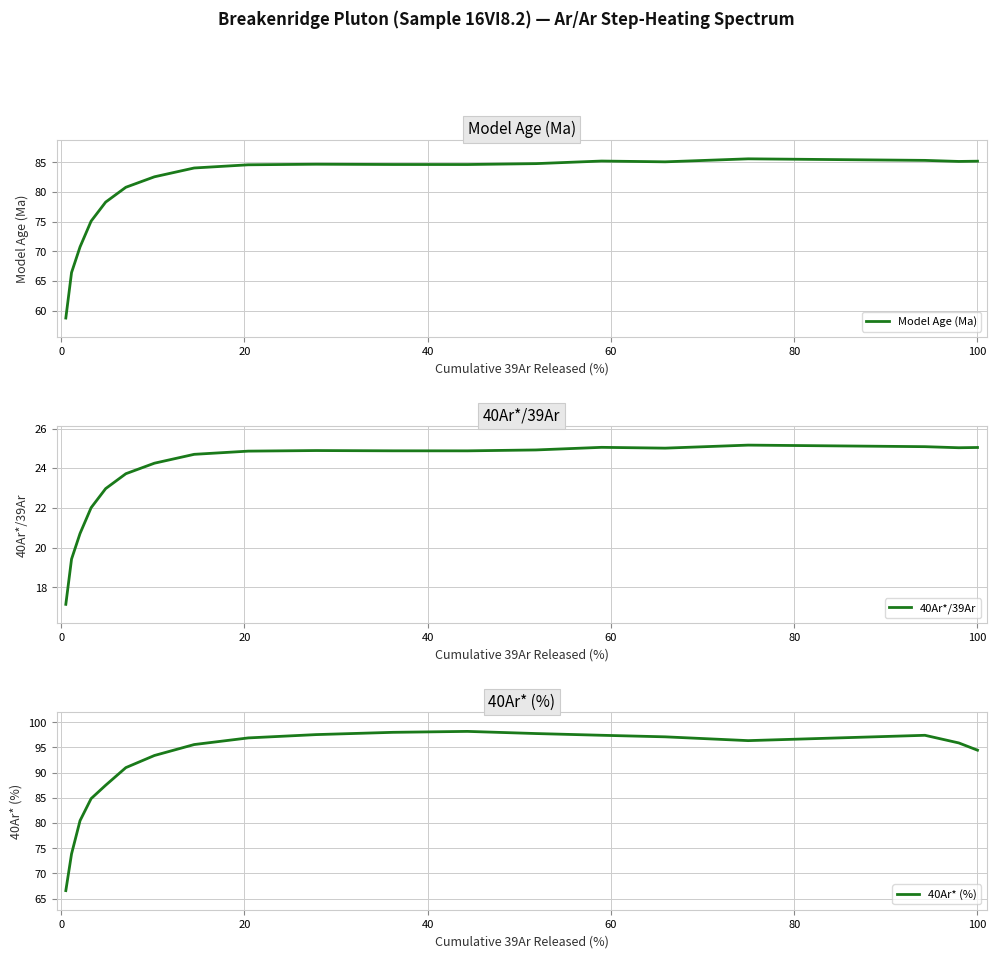

What is the minimum value for Model Age (Ma)?

58.7